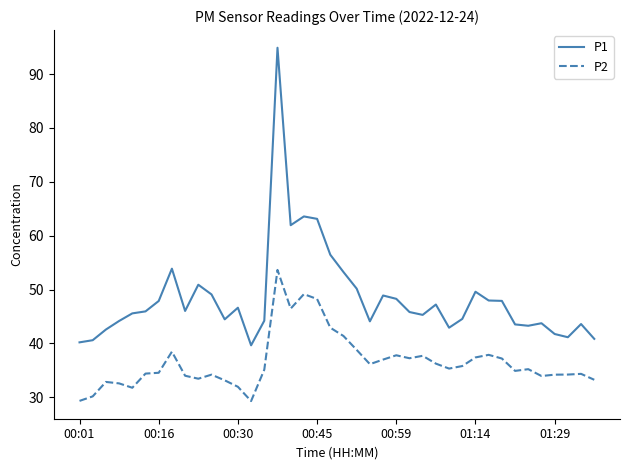

Which series has the largest range (max minus min)?

P1